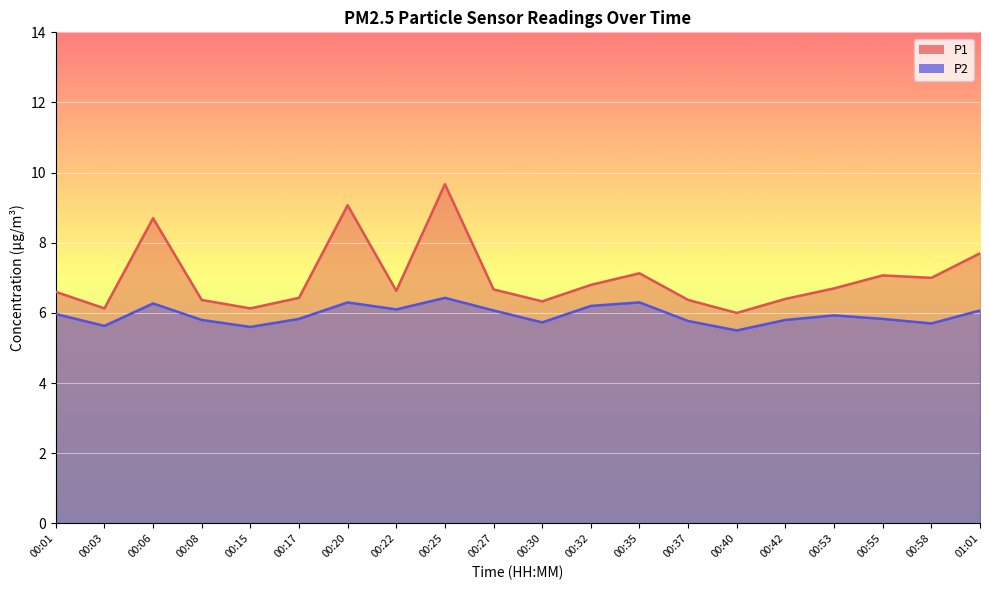

Where is P1 nearest to the value 7?

00:58